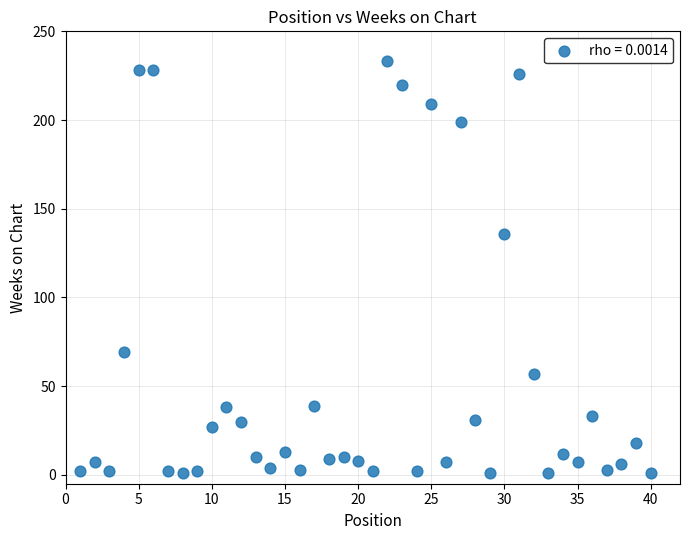

What is the range of Y values (max minus min)?

232